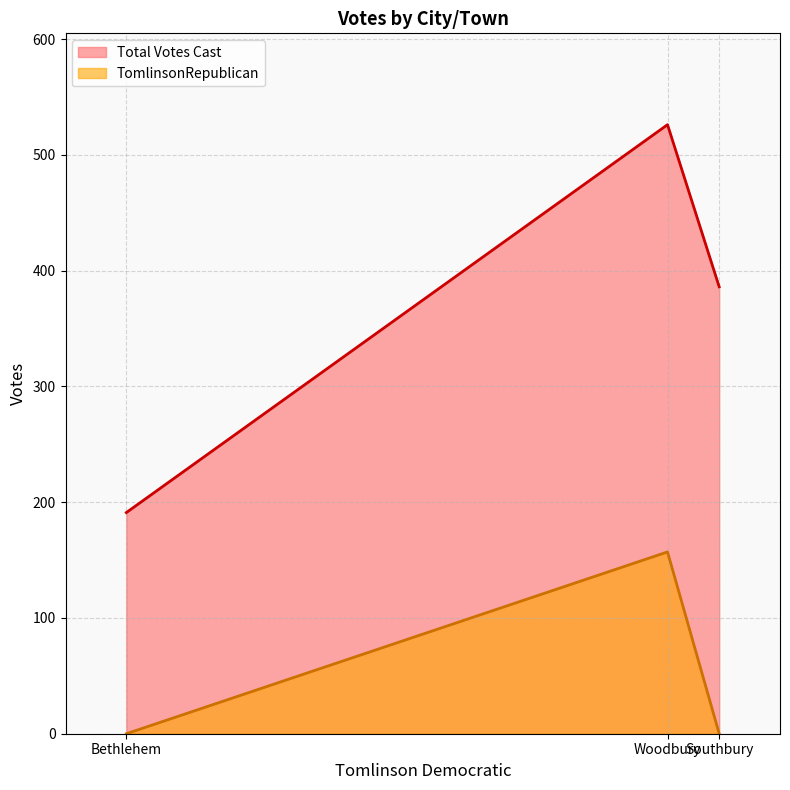

At Woodbury, list the series in order from smallest to largest.

TomlinsonRepublican, Total Votes Cast